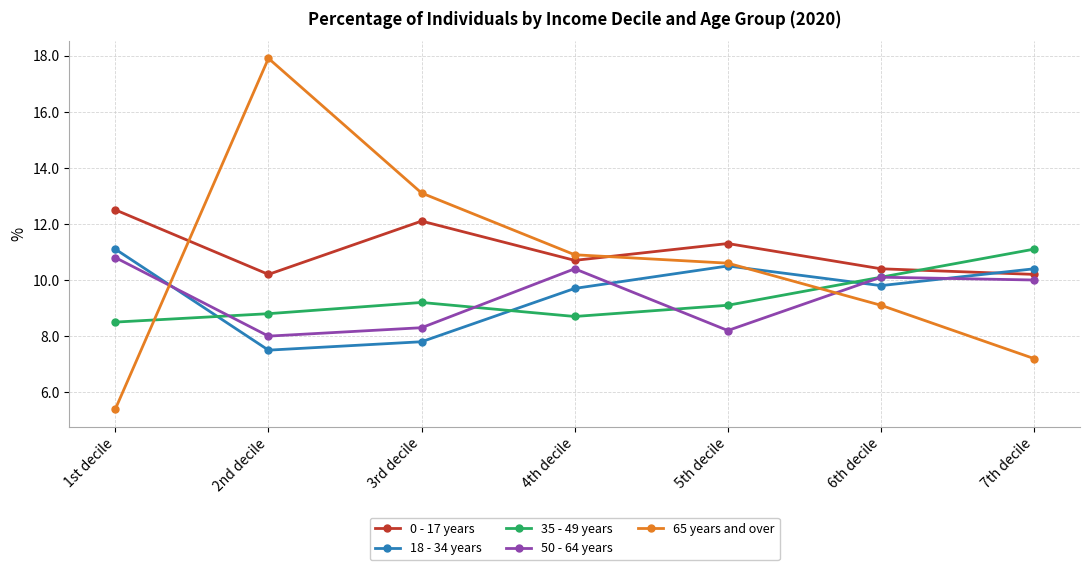

At which label is 65 years and over closest to 11?

4th decile